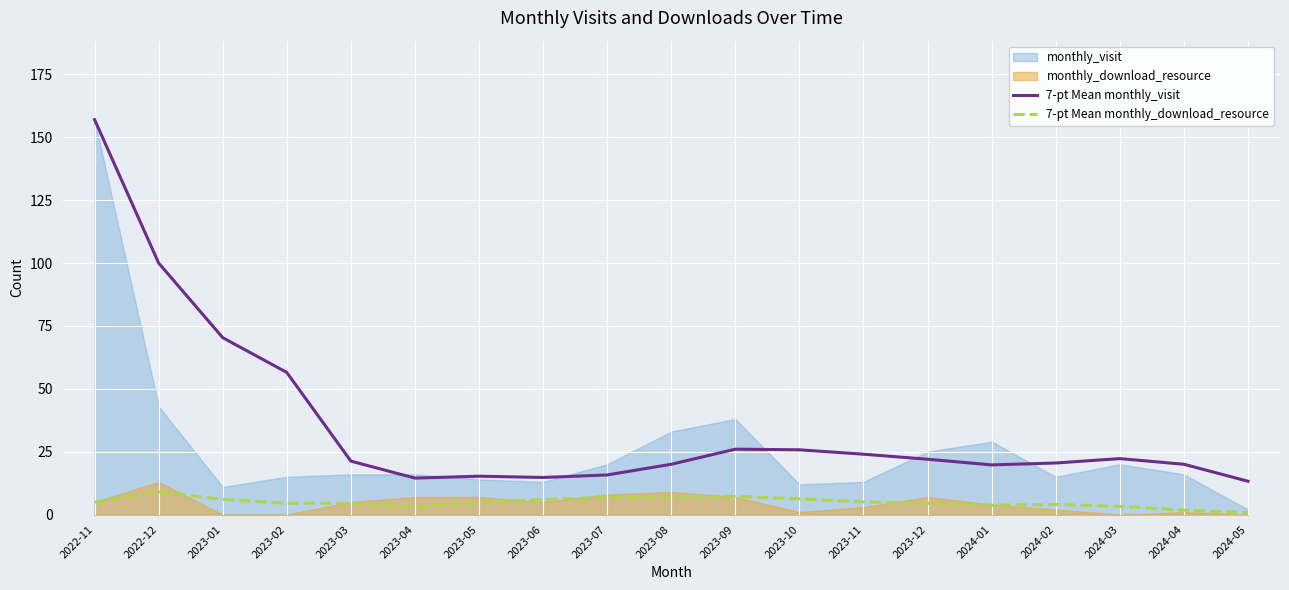

At which category does 7-pt Mean monthly_visit reach its first local valley?

2023-04